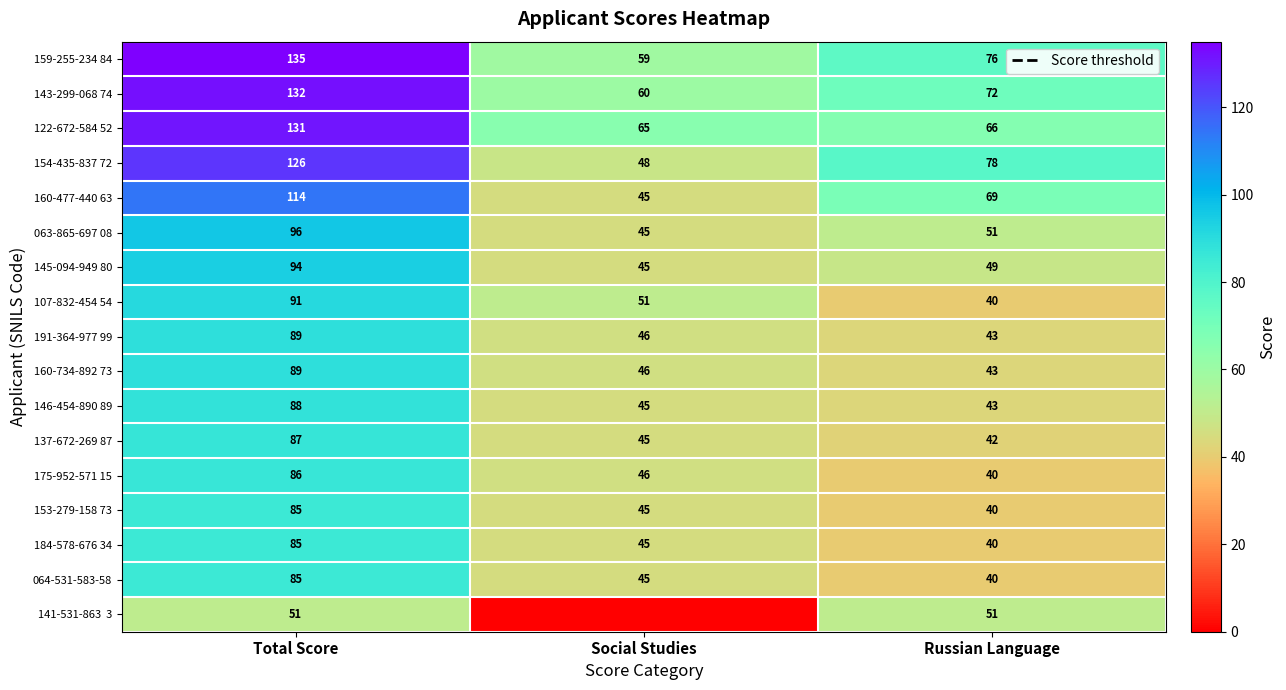

The value of 145-094-949 80 at Total Score is 136. True or false?

False